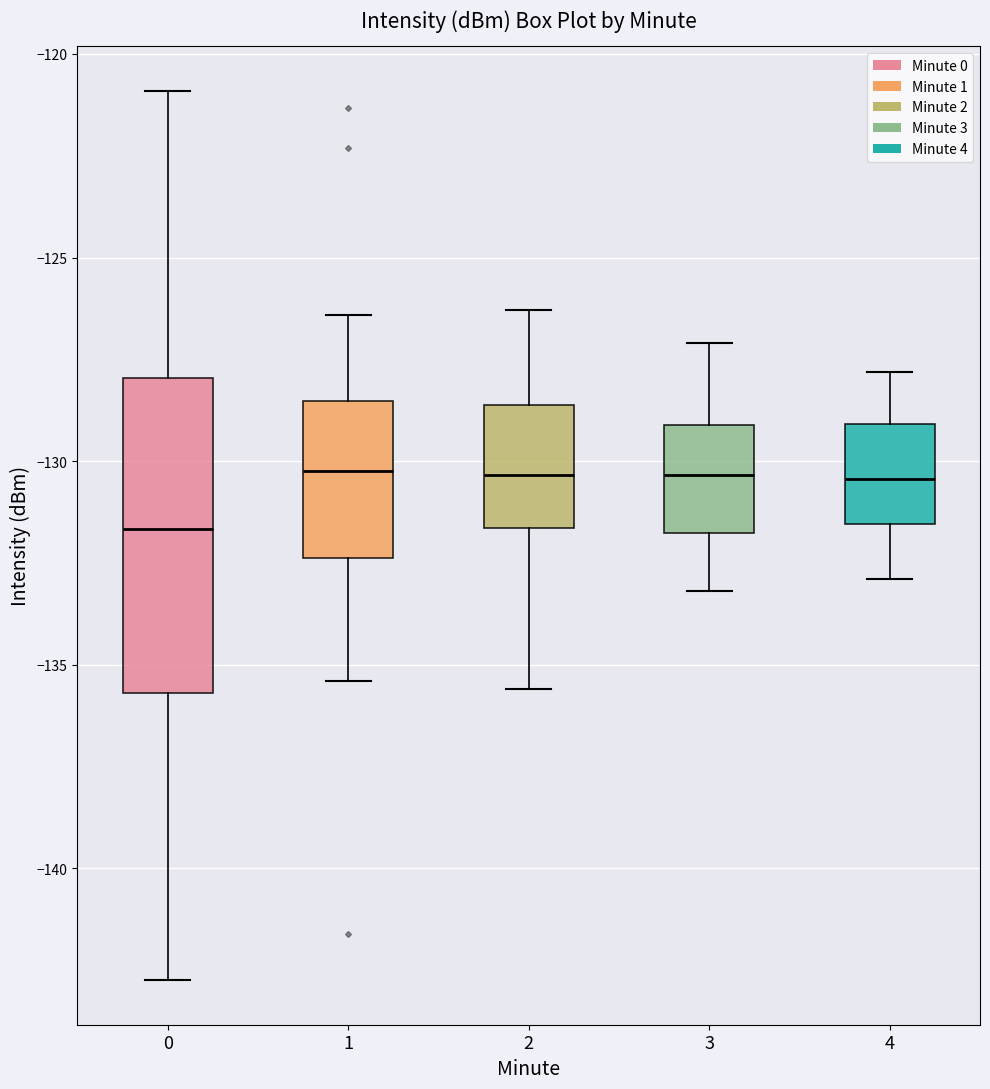

Comparing the boxes themselves (not the whiskers), which one is the tallest?

0